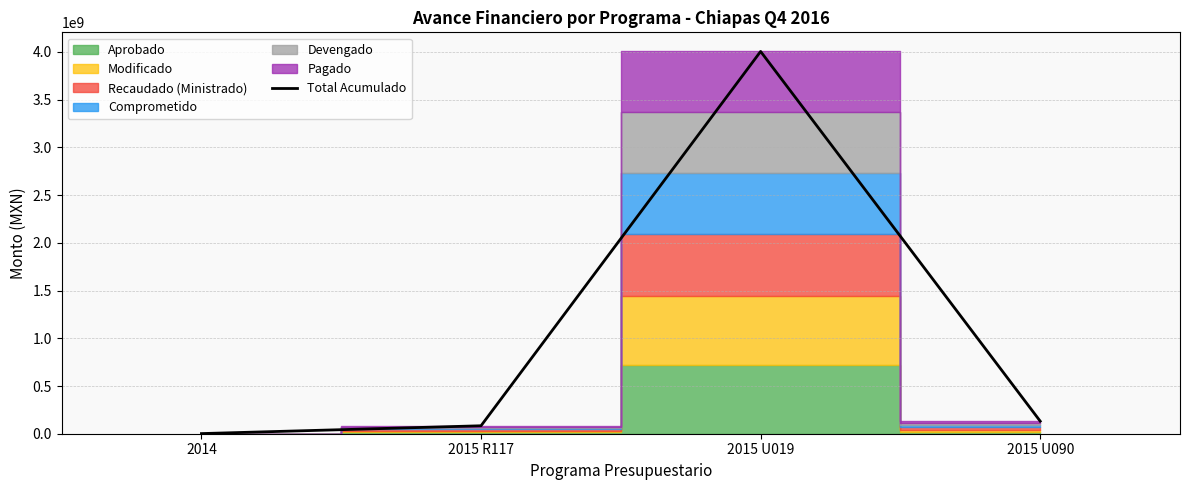

Count the number of values greater than 131380505.

2